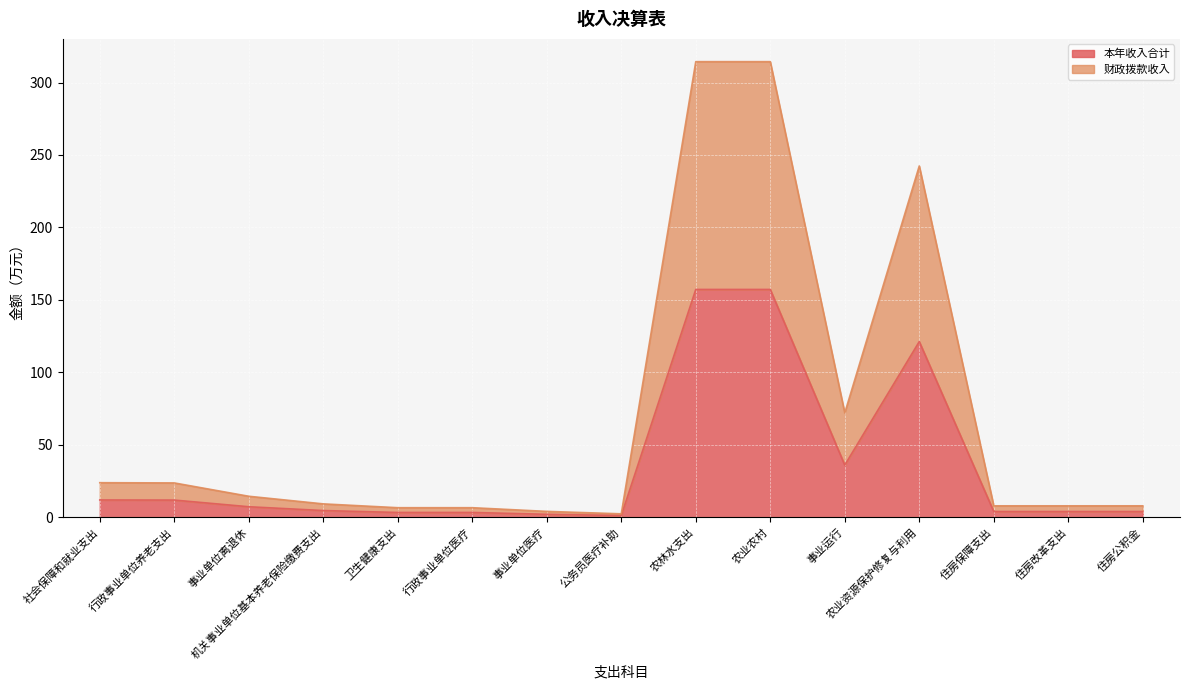

At which label does 本年收入合计 reach its peak?

农林水支出